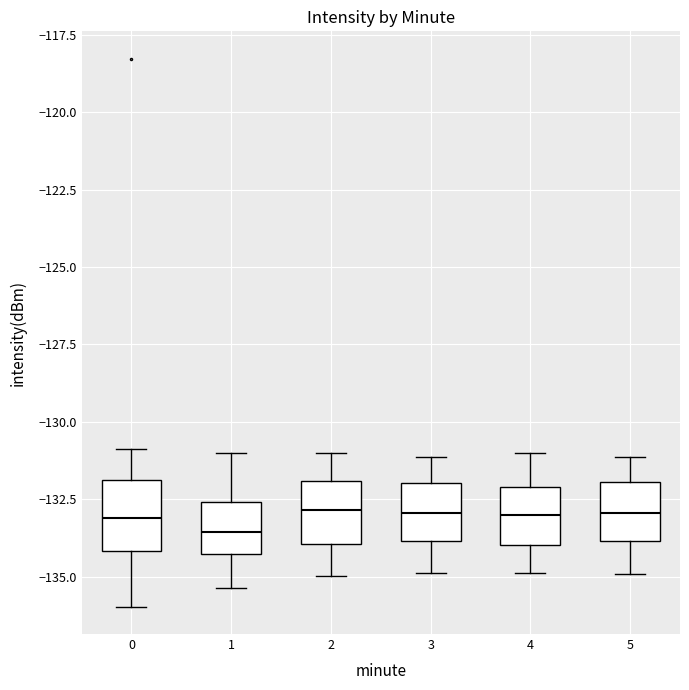

Where is the lower edge of the box at x = 4 on the y-axis? The values are not printed on the chart, so give them approximately, as read against the axis.

-134.0